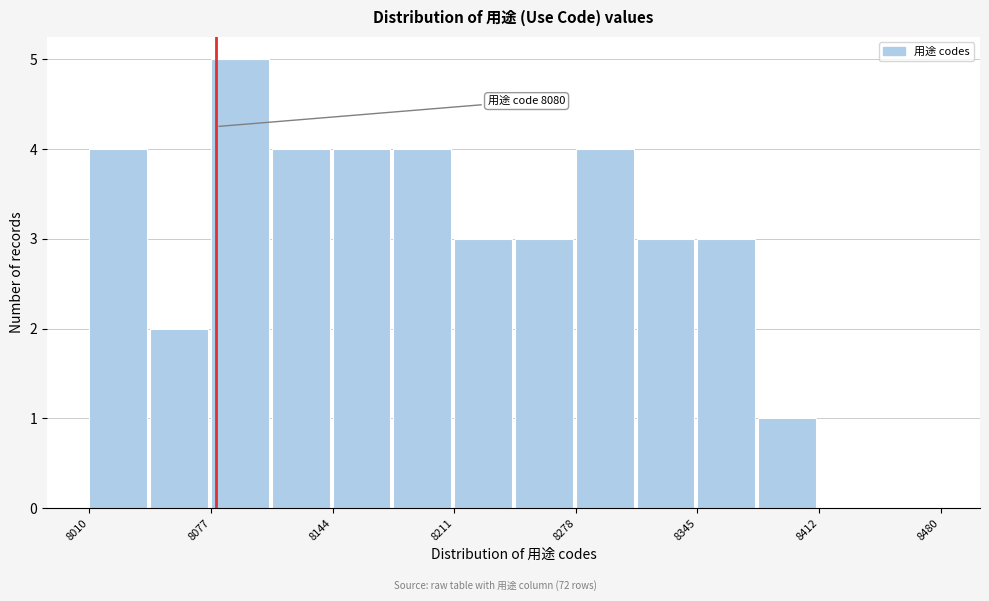

Read against the x-axis, roughly where is the centre of the tallest bar?

8090